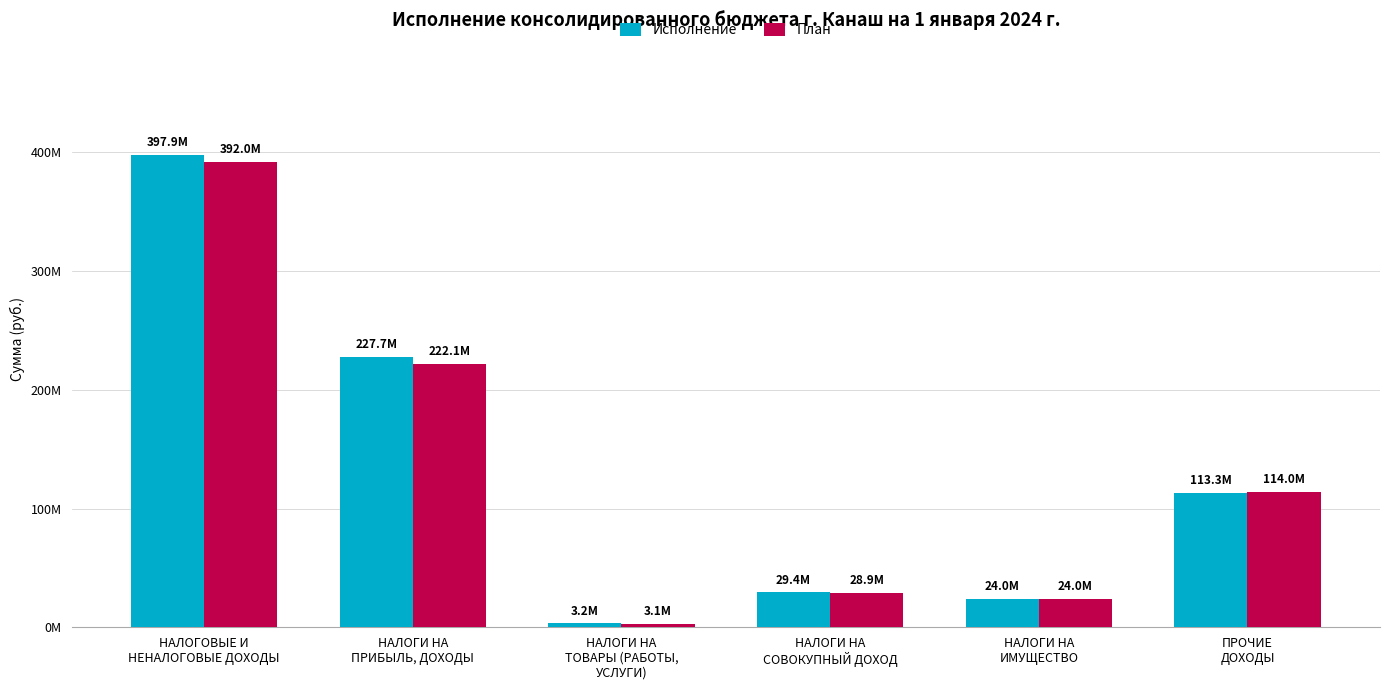

Which category has the highest value across all series?

НАЛОГОВЫЕ И
НЕНАЛОГОВЫЕ ДОХОДЫ